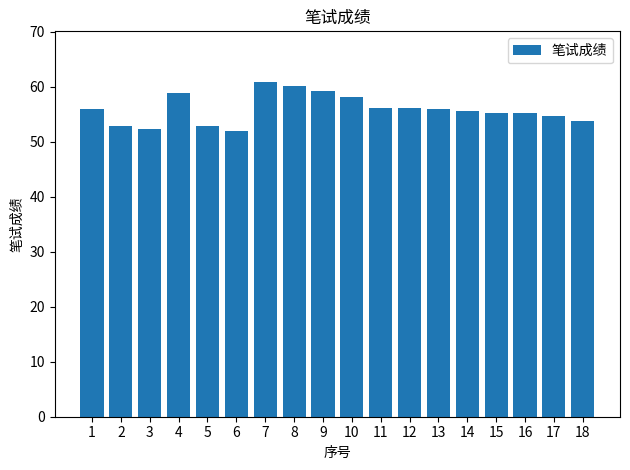

What is the sum of the values at 11 and 16?

111.3